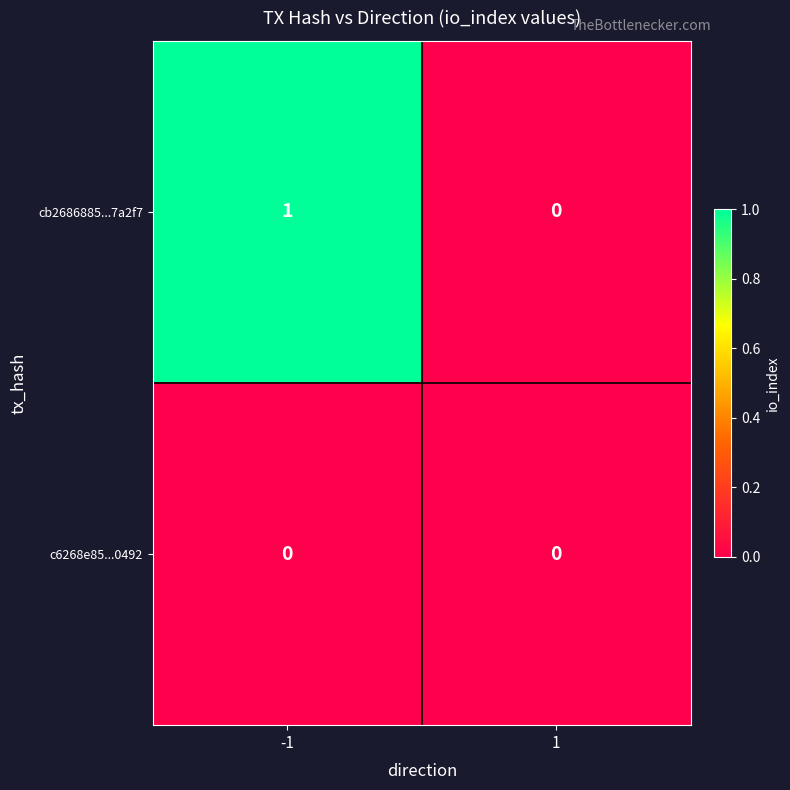

Is the value of c6268e85...0492 at -1 greater than the value of cb2686885...7a2f7 at -1?

No